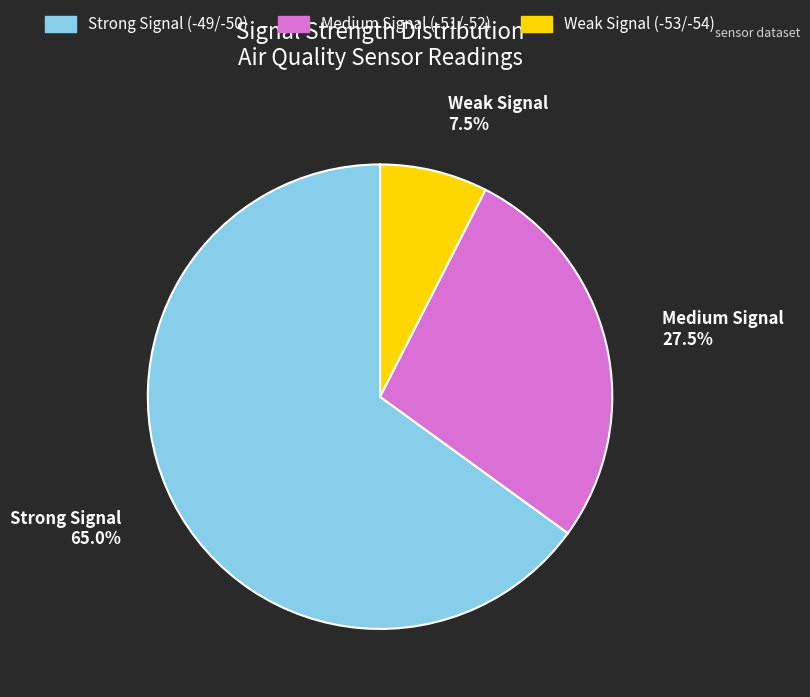

Is there a majority slice in this chart?

Yes